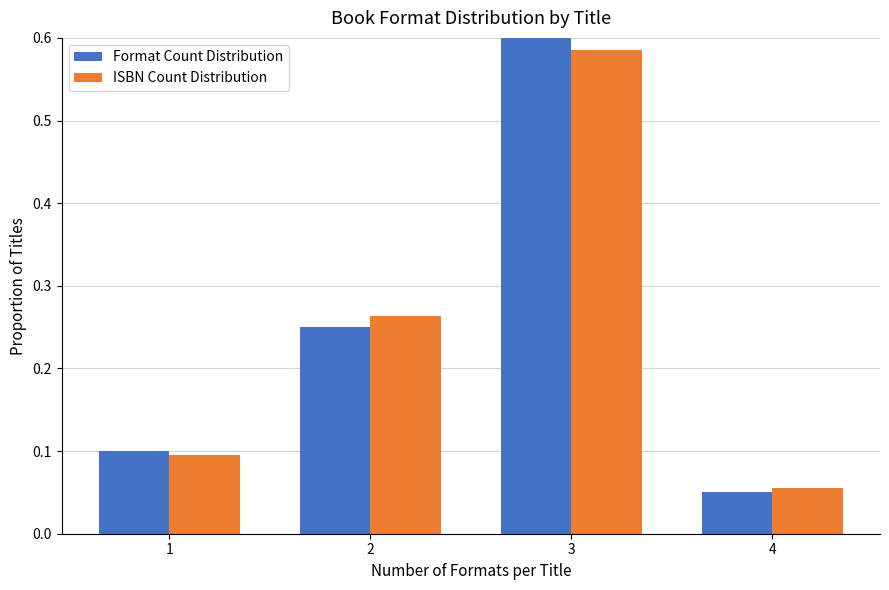

Which category has the highest value across all series?

3